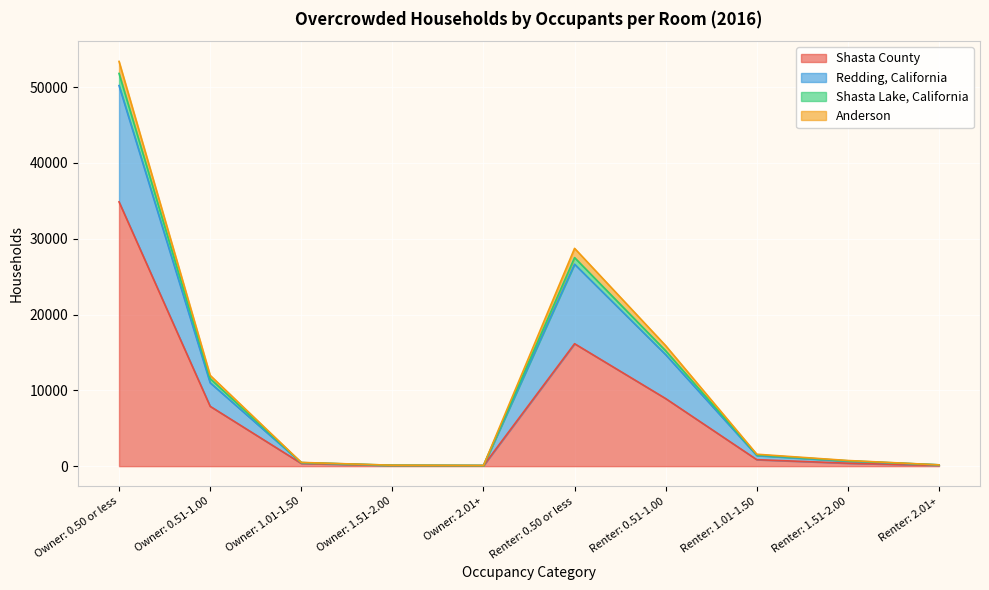

At which category does the chart reach its minimum across all series?

Owner: 2.01+